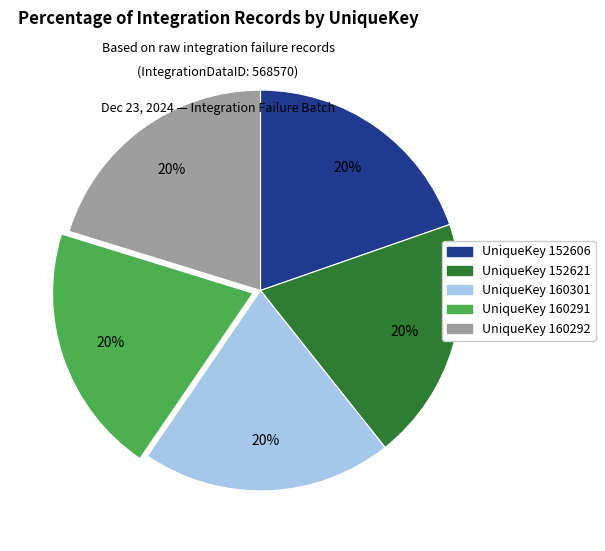

To the nearest percent, what is the average slice percentage?

20%